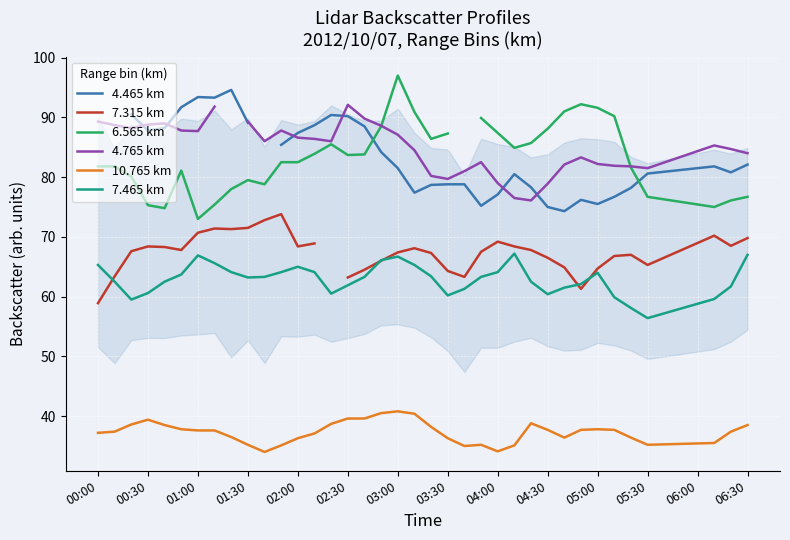

True or false: 7.465 km and 4.465 km intersect in this chart.

False